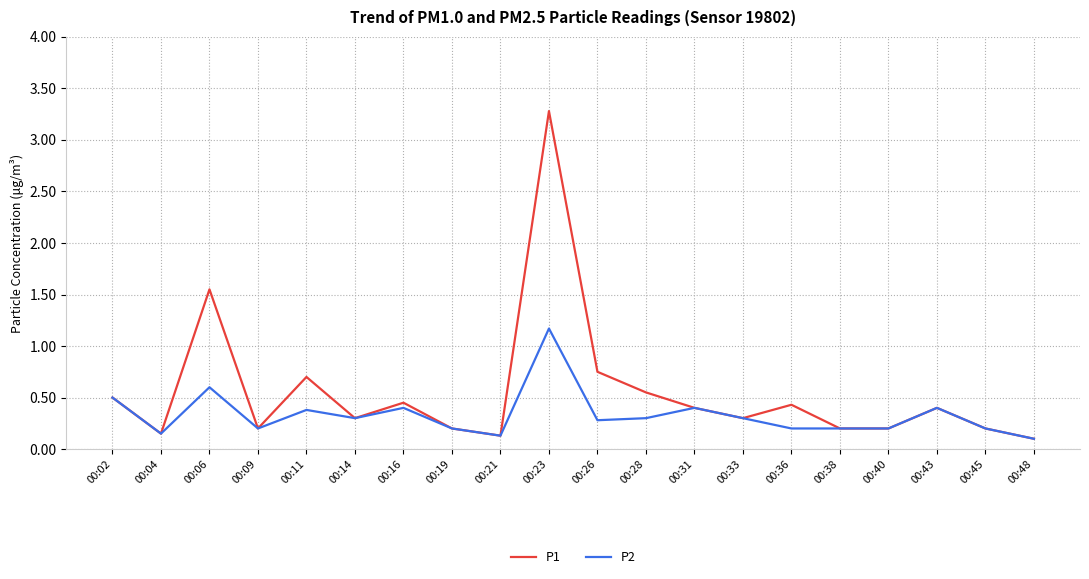

Which series has the largest total across all categories?

P1